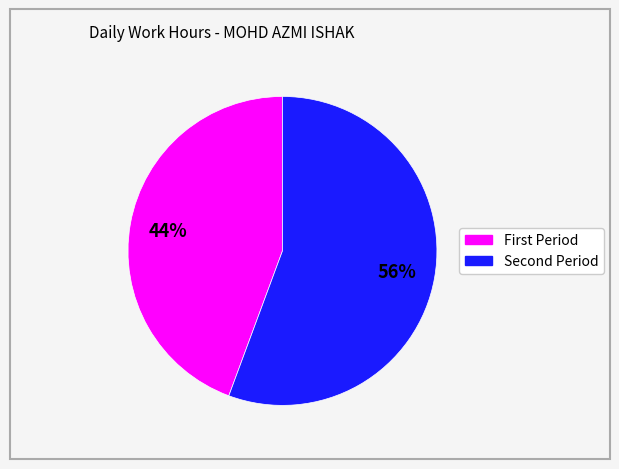

To the nearest percent, what is the average slice percentage?

50%